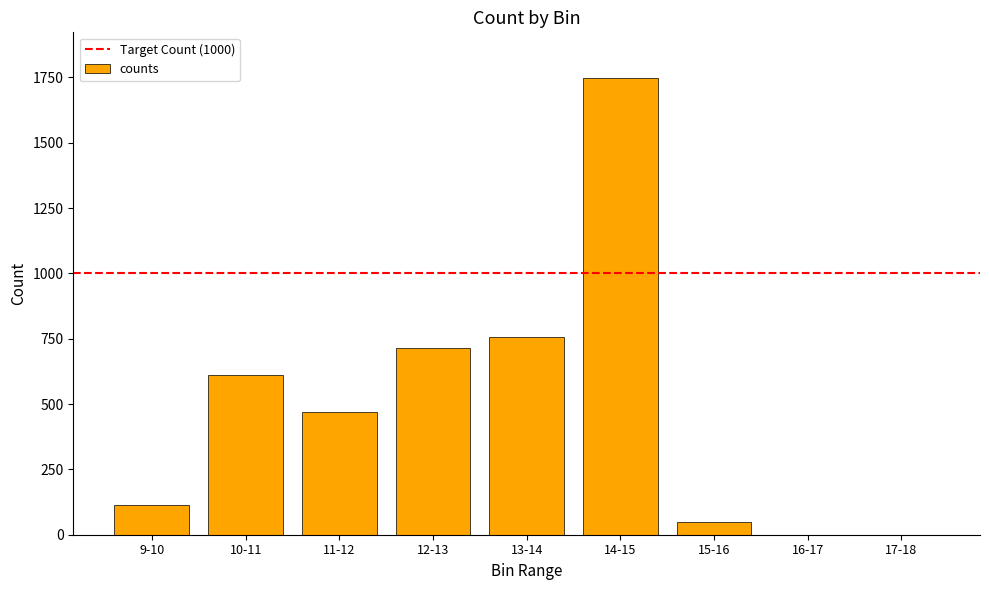

Is it true that the value at 10-11 is 1063?

False